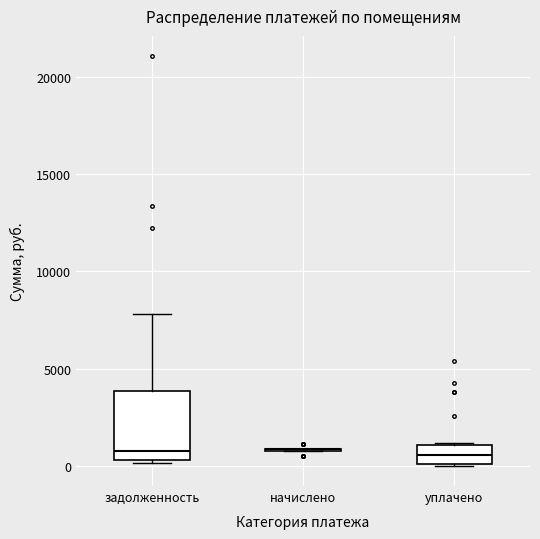

Reading left to right, read every box against the y-axis: the position of its median line, the range the box covers, and the ends of its whiskers. The values are not printed on the chart, so give them approximately, as read against the axis.

задолженность: median 1000, box 500 to 4000, whiskers 0 to 8000
начислено: box collapsed to a line at 1000, whiskers 1000 to 1000
уплачено: median 500, box 0 to 1000, whiskers 0 to 1000